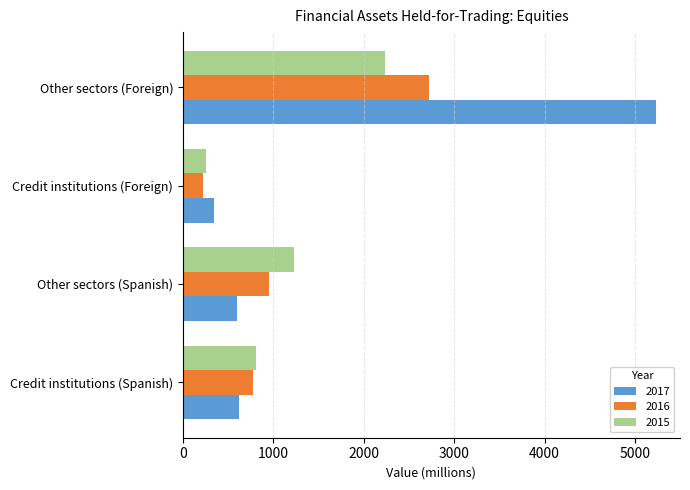

What is the difference between the maximum and minimum values in the 2016 series?

2498